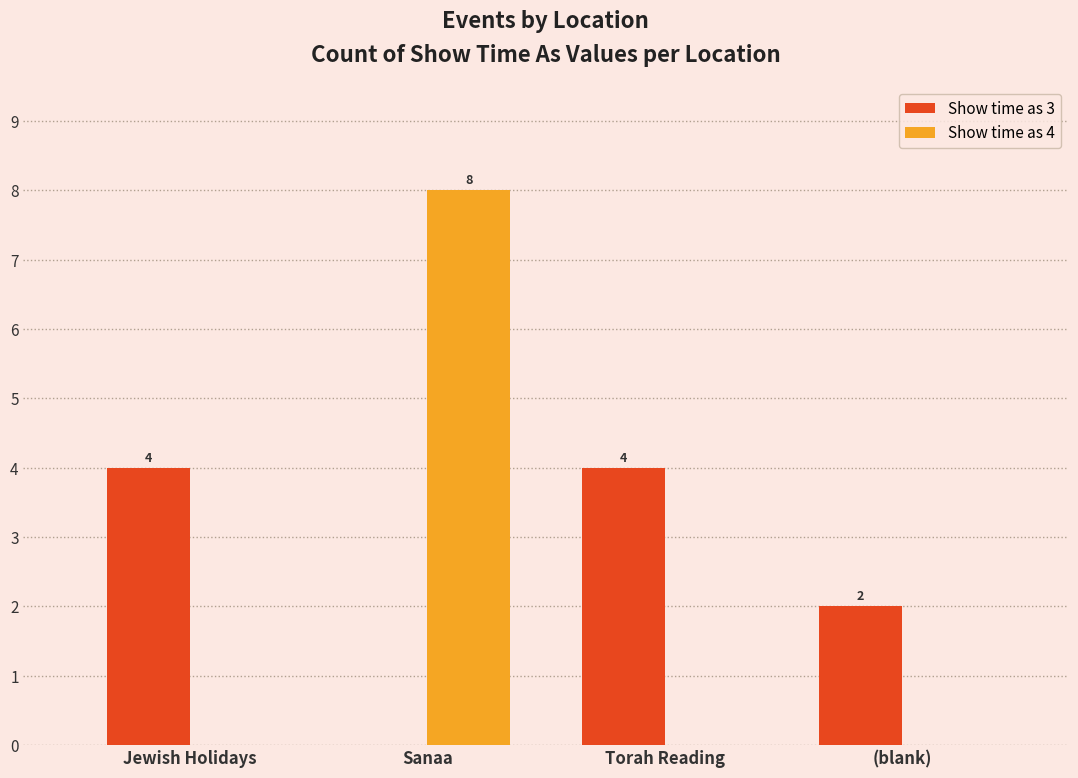

What is the sum of the Show time as 3 values at Sanaa and Jewish Holidays?

4